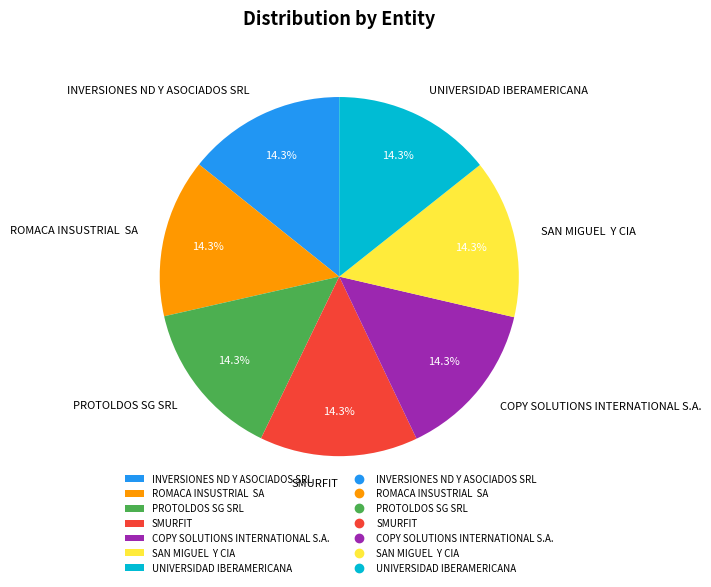

To the nearest percent, what portion does INVERSIONES ND Y ASOCIADOS SRL represent?

14%